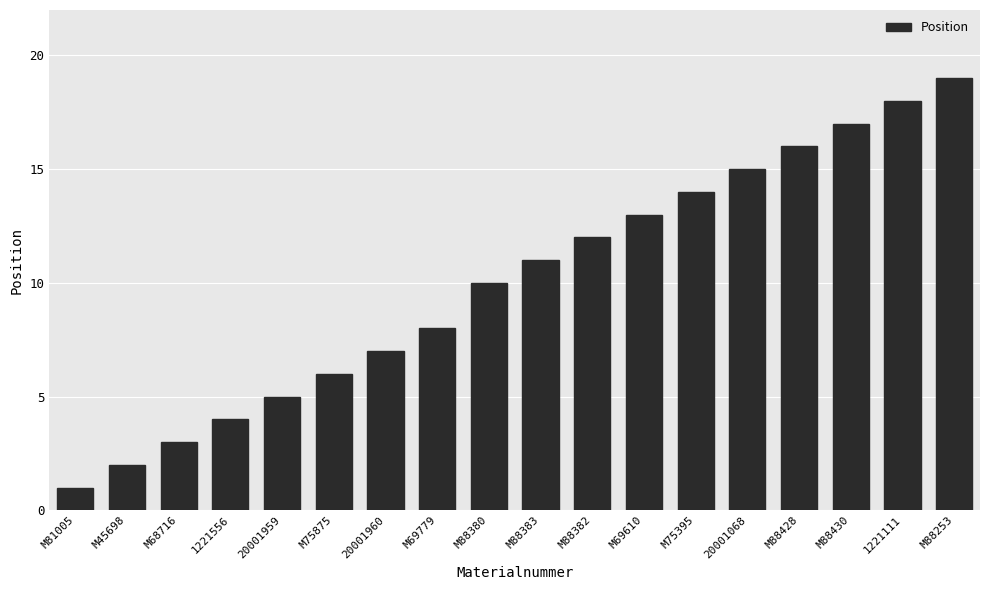

The value at M88382 is 17. True or false?

False